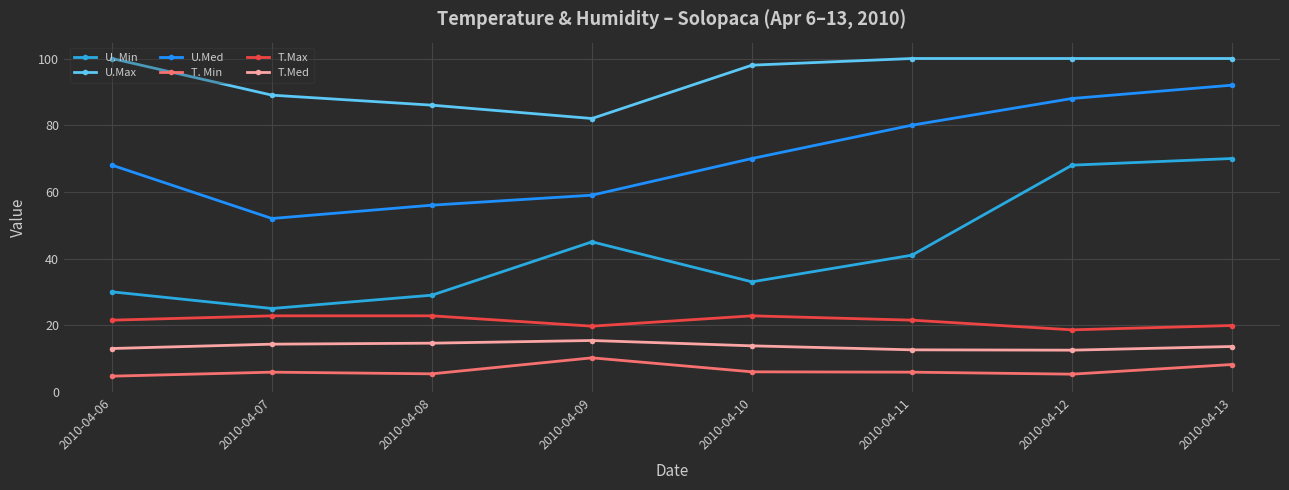

The T.Max series shows 22.8 at 2010-04-08. True or false?

True